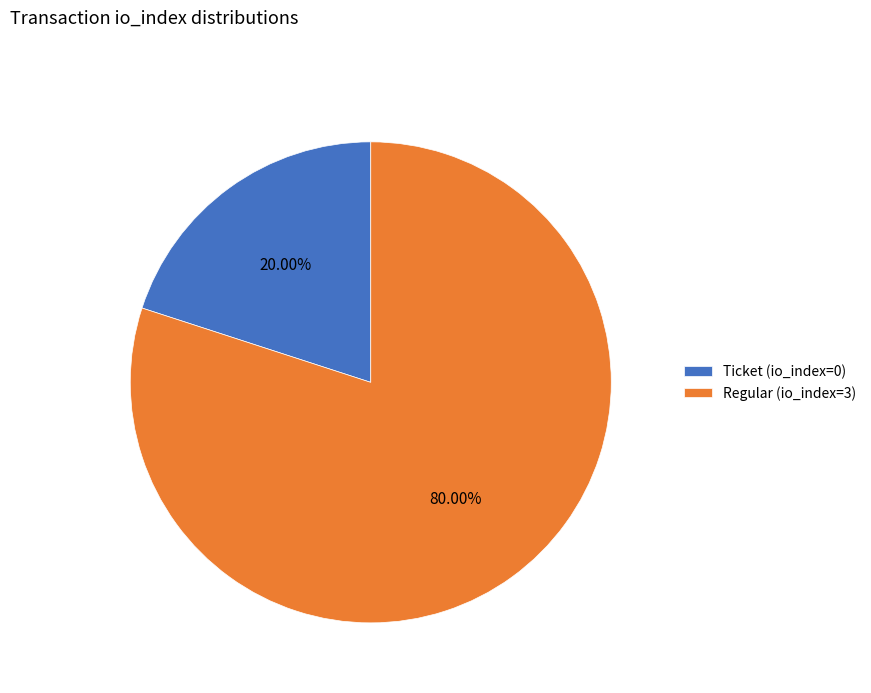

To the nearest percent, what is the difference between the Regular (io_index=3) and Ticket (io_index=0) slice percentages?

60%